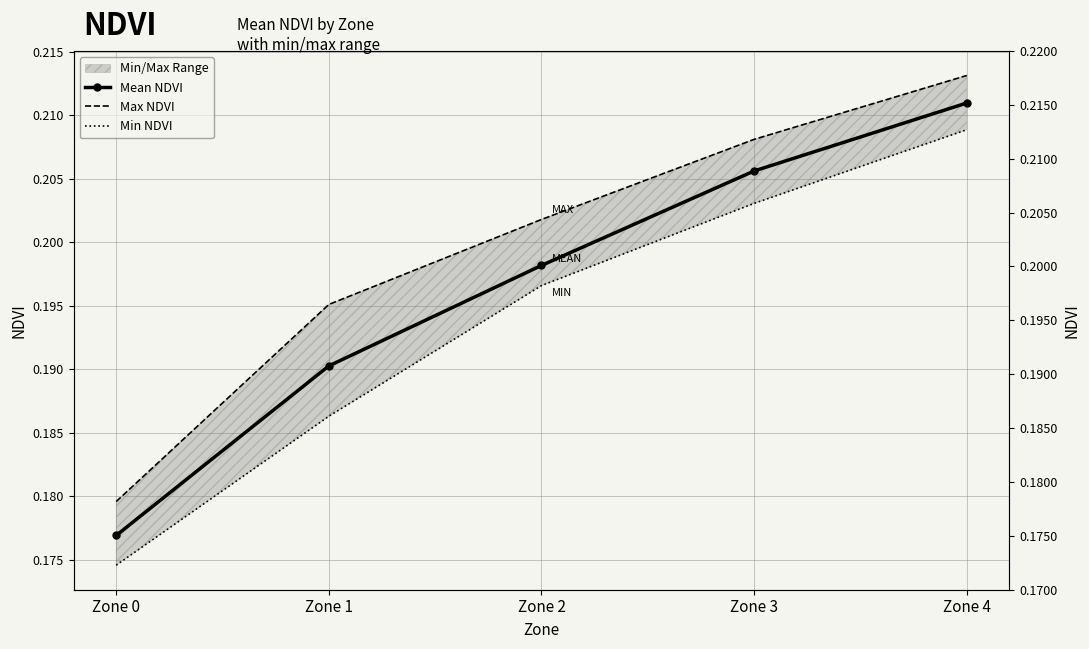

At which category is the sum across all series the highest?

Zone 4